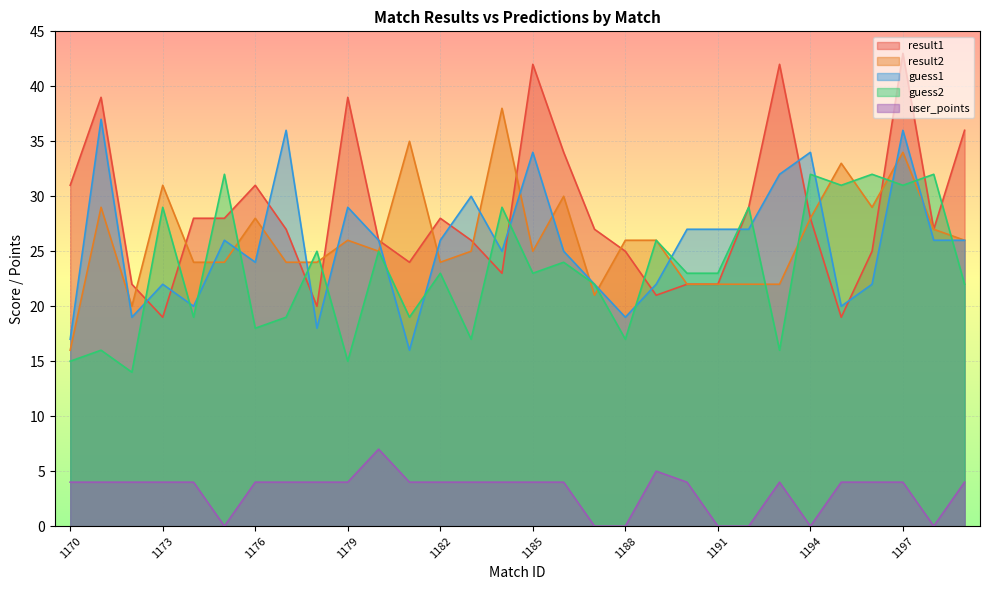

What is the highest value of the result1 series?

43